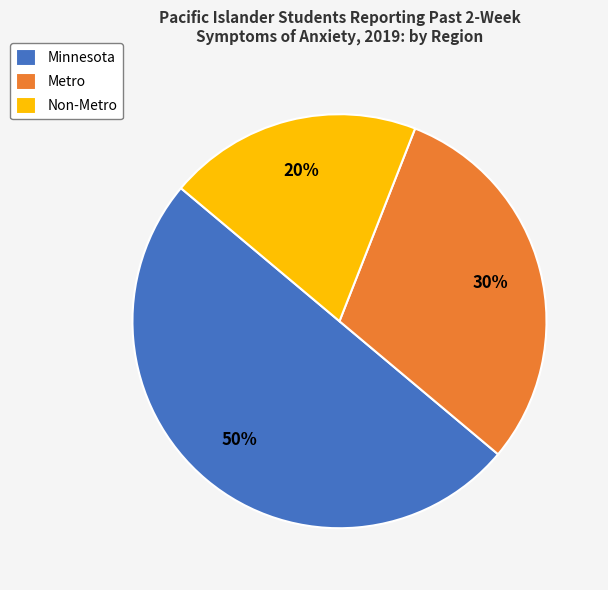

To the nearest percent, what is the combined percentage of Metro and Minnesota?

80%